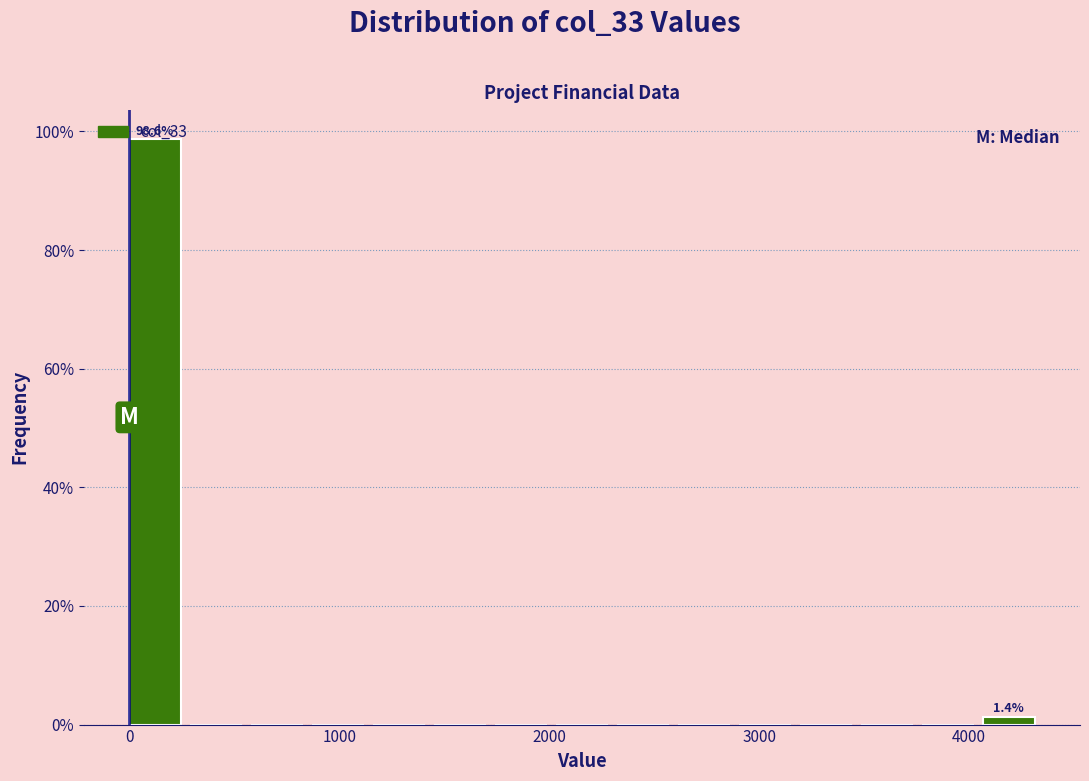

Around what value on the x-axis is the tallest bar? Give the approximate position of its centre, as read against the axis.

100